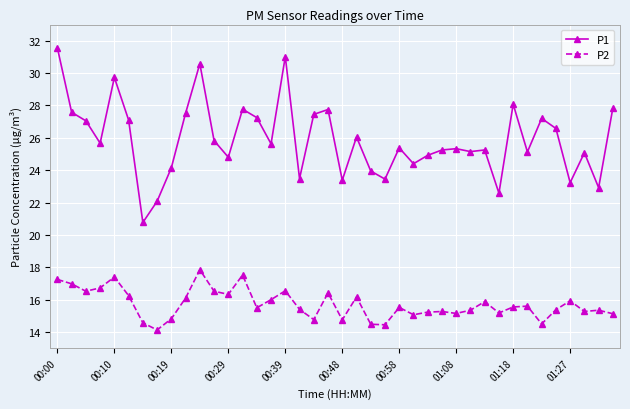

True or false: P2 has more than 1 points higher than both neighbors.

True